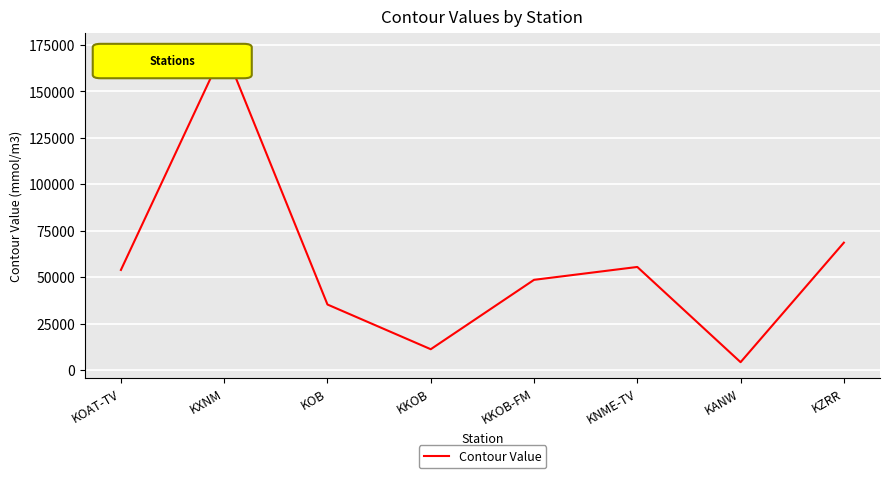

Rank the categories by value from lowest to highest.

KANW, KKOB, KOB, KKOB-FM, KOAT-TV, KNME-TV, KZRR, KXNM